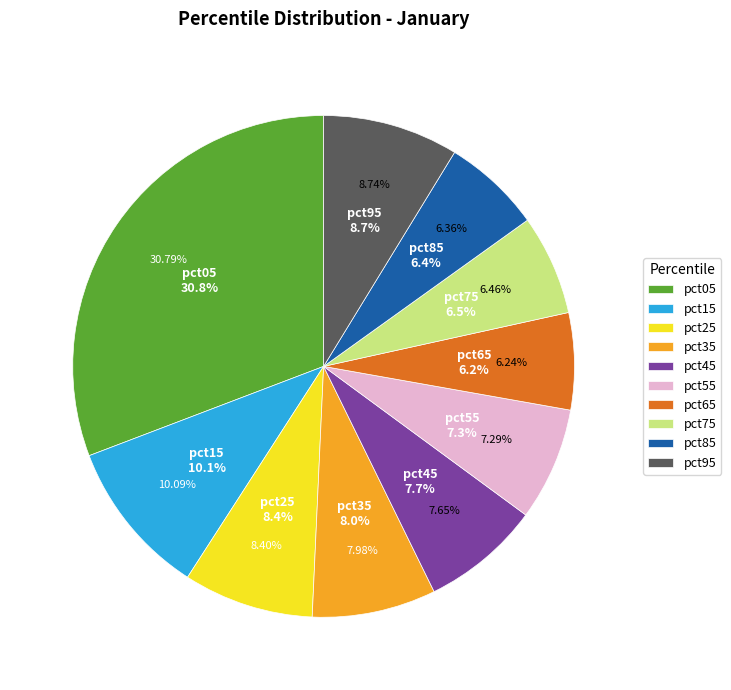

The pct25 slice represents 8% of the pie. True or false?

True